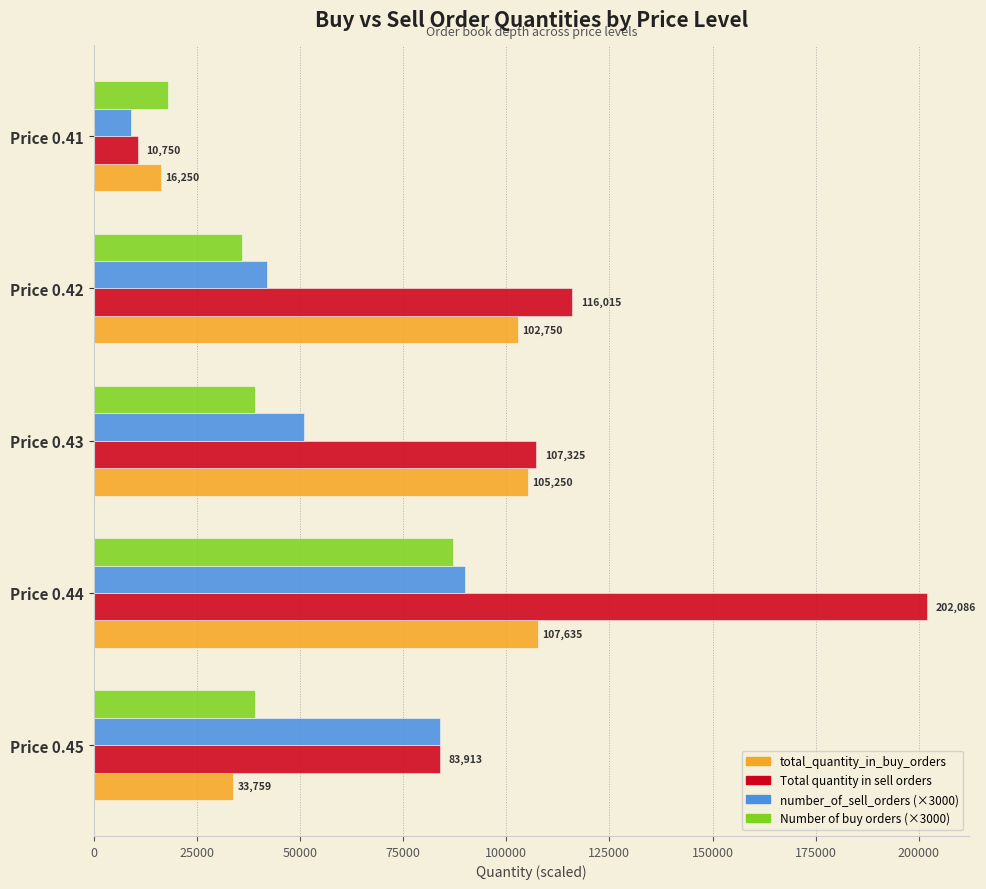

At which category is the sum across all series the highest?

Price 0.44